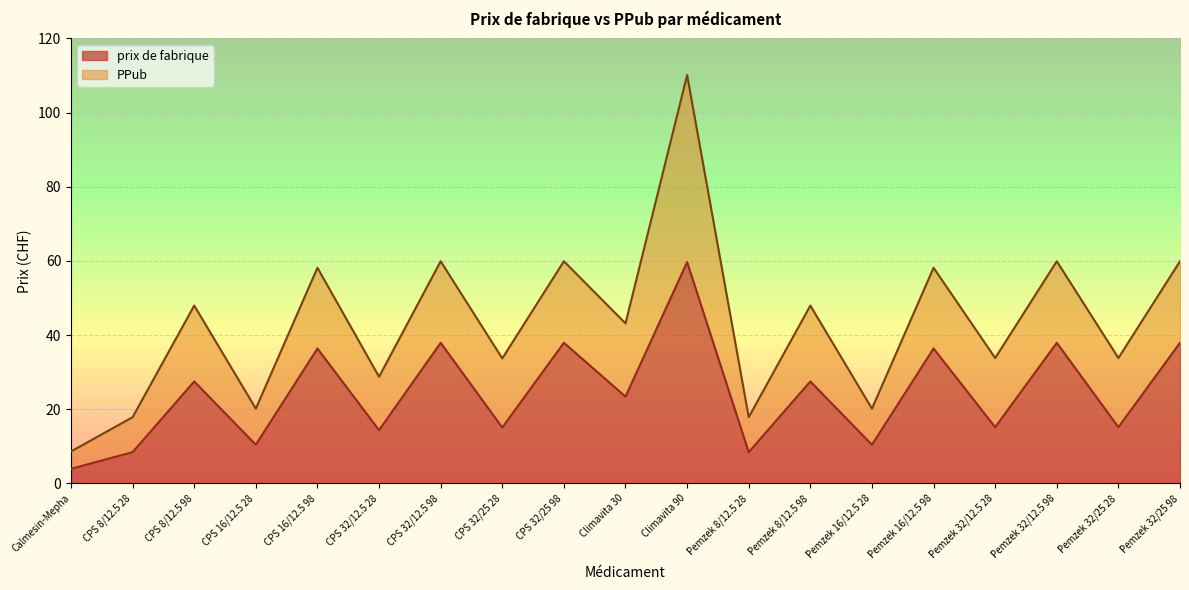

Reading left to right, what are all the values shown in this chart?

prix de fabrique: 3.9	8.4	27.5	10.4	36.4	14.3	37.9	15.1	37.9	23.4	59.7	8.4	27.5	10.4	36.4	15.2	37.9	15.2	37.9
PPub: 8.6	17.9	48.0	20.1	58.1	28.8	59.9	33.7	59.9	43.1	110.1	17.9	48.0	20.1	58.1	33.8	59.9	33.8	59.9